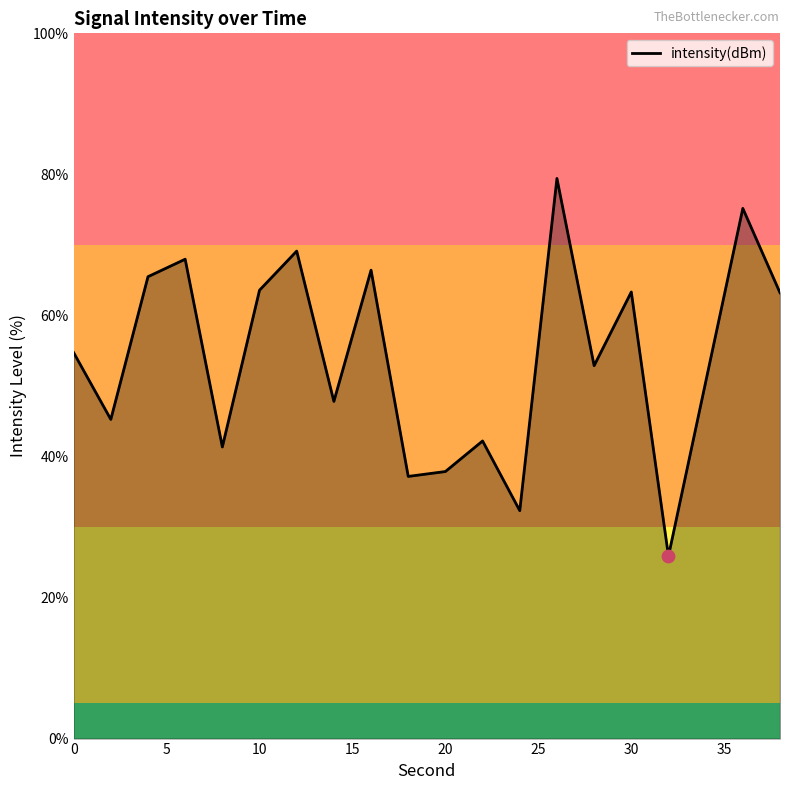

What is the difference between the maximum and minimum values?

53.5